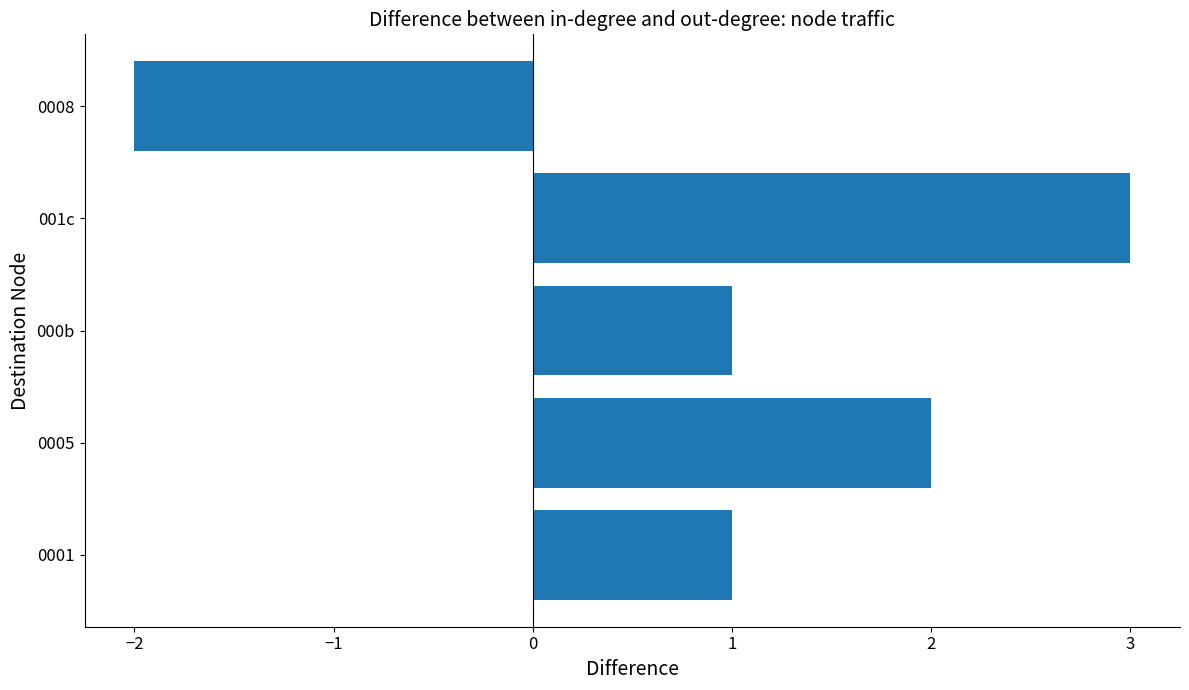

What is the change in value from 000b to 001c?

+2